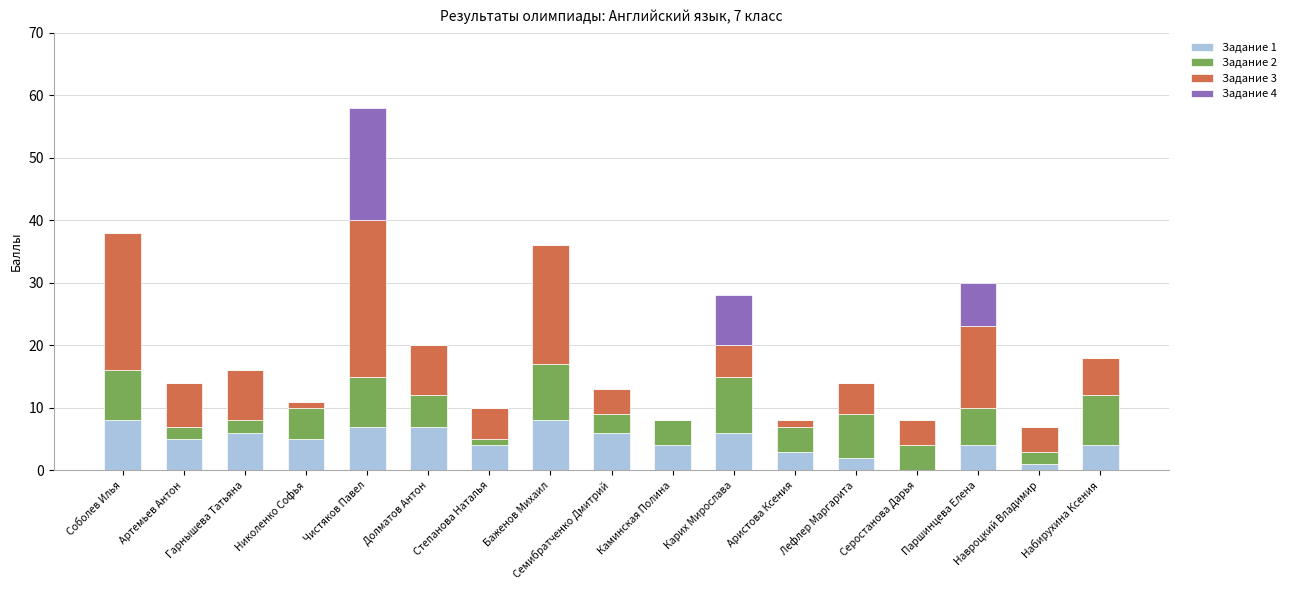

Is it true that Задание 1 equals 11 at Чистяков Павел?

False